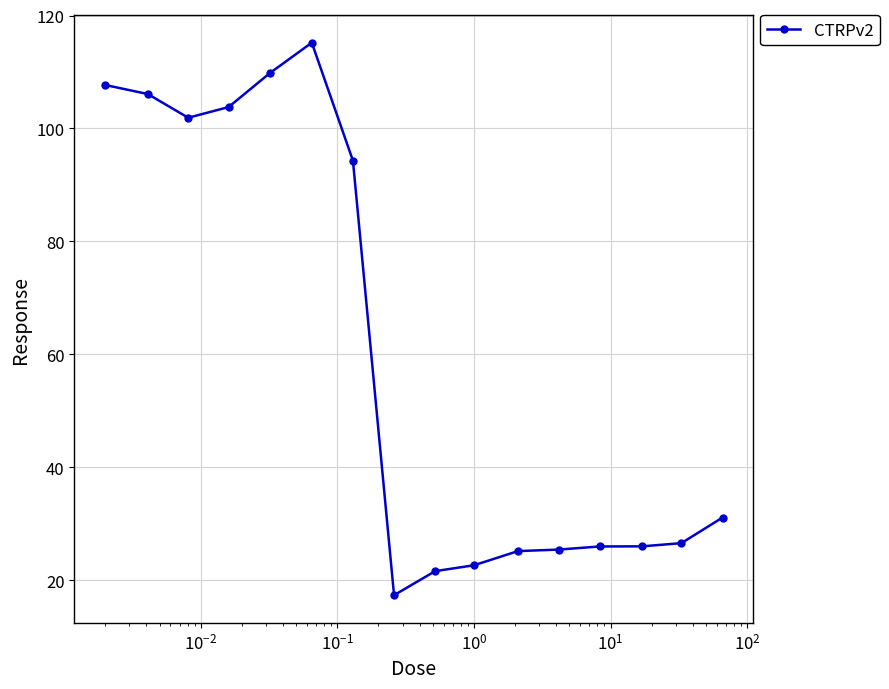

What is the average value?

60.0